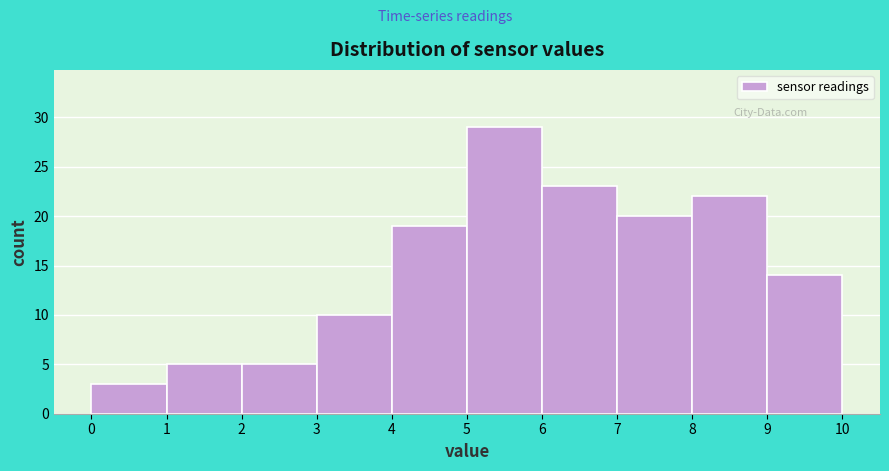

How tall is the bar that spans 2 to 3 on the x-axis? The values are not printed on the chart, so give them approximately, as read against the axis.

5